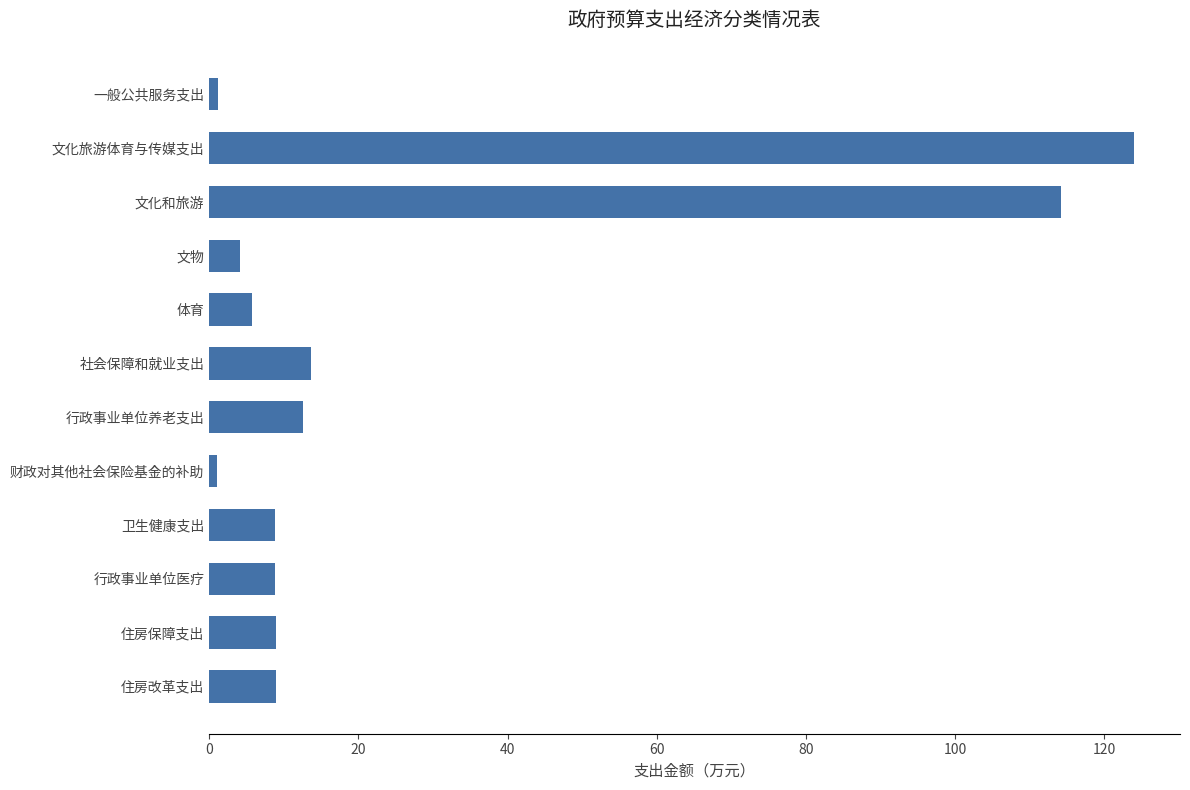

Between 体育 and 住房保障支出, which is larger?

住房保障支出